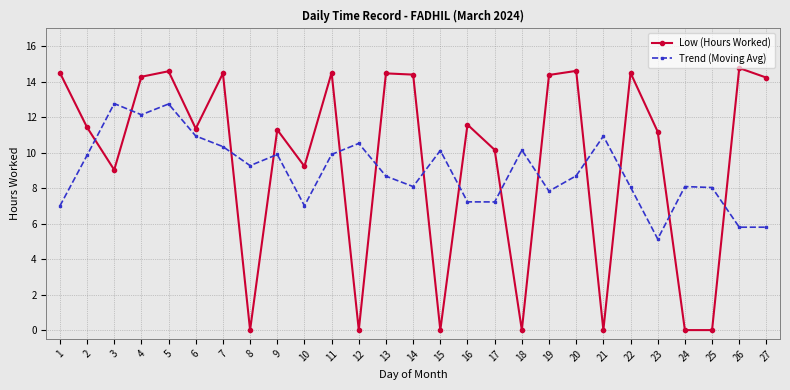

List the series in order of their peak value, highest first.

Low (Hours Worked), Trend (Moving Avg)